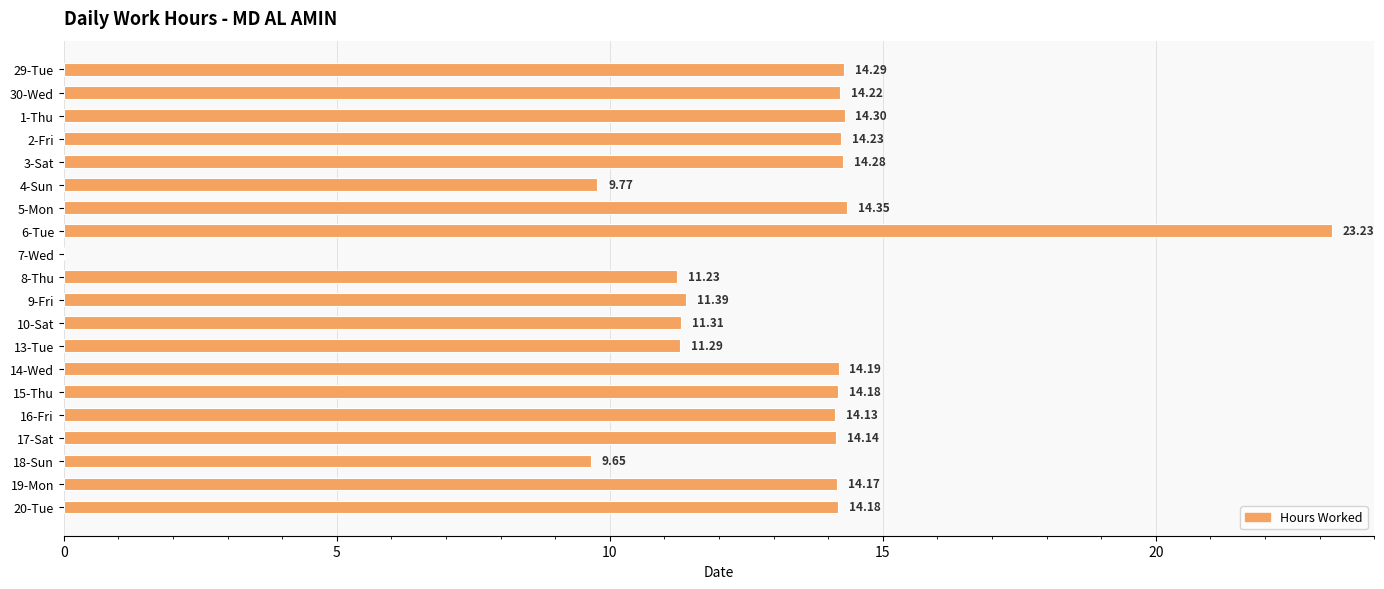

Which has a higher value, 4-Sun or 16-Fri?

16-Fri